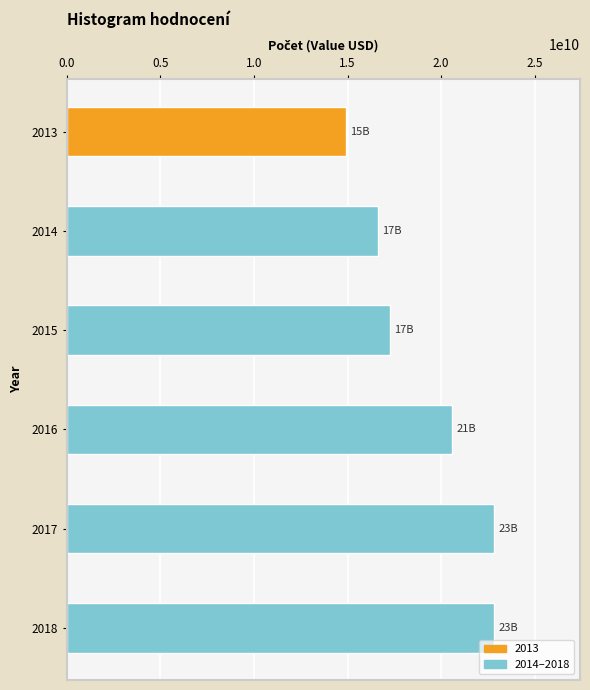

What is the maximum value shown in the chart?

22848005000